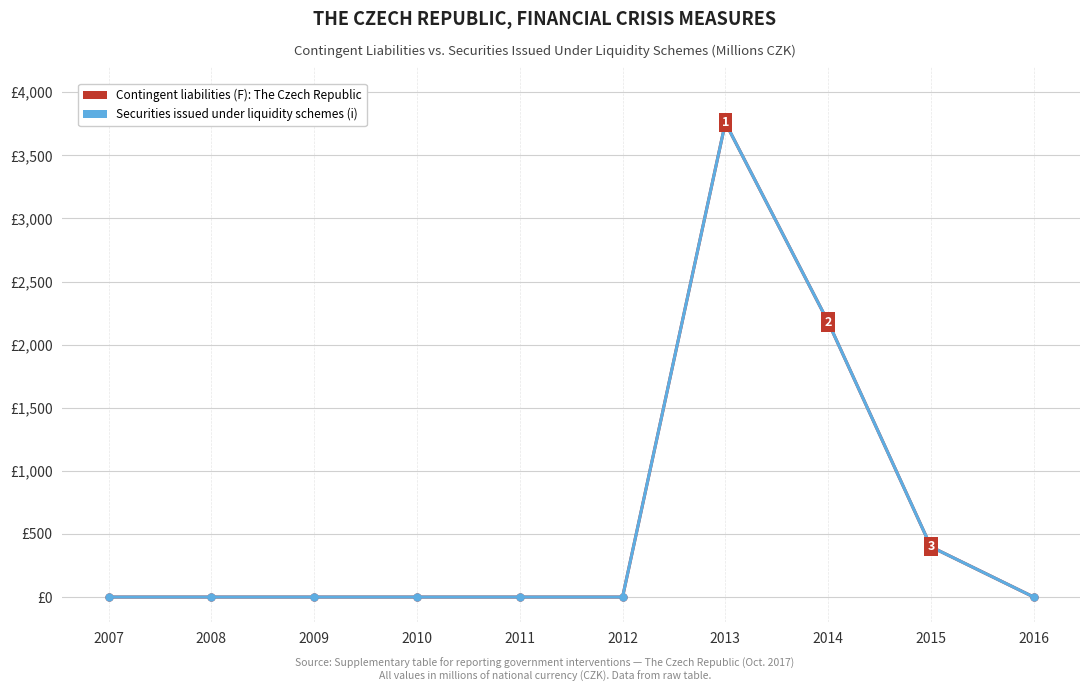

At which category does the chart reach its minimum across all series?

2007